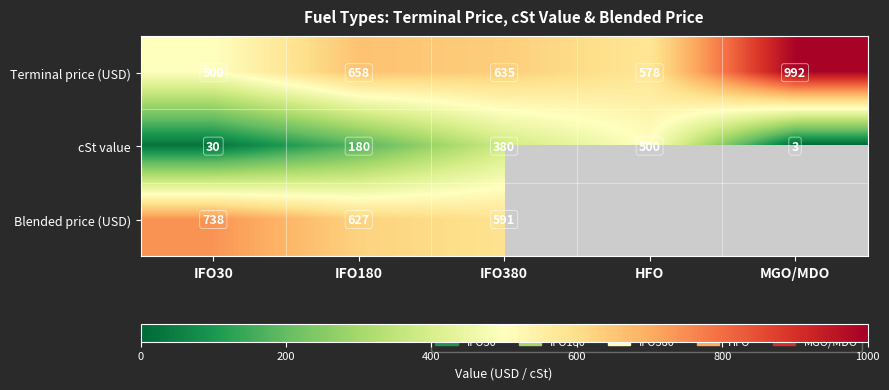

Is the value of cSt value at IFO380 greater than the value of Blended price (USD) at IFO180?

No